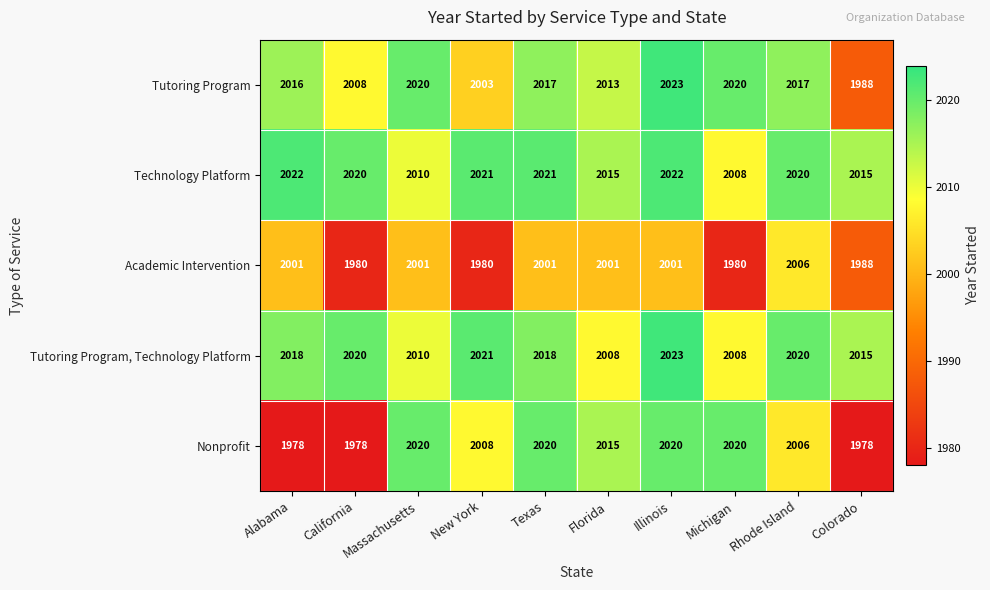

How many Nonprofit values are between 1978 and 2020?

10